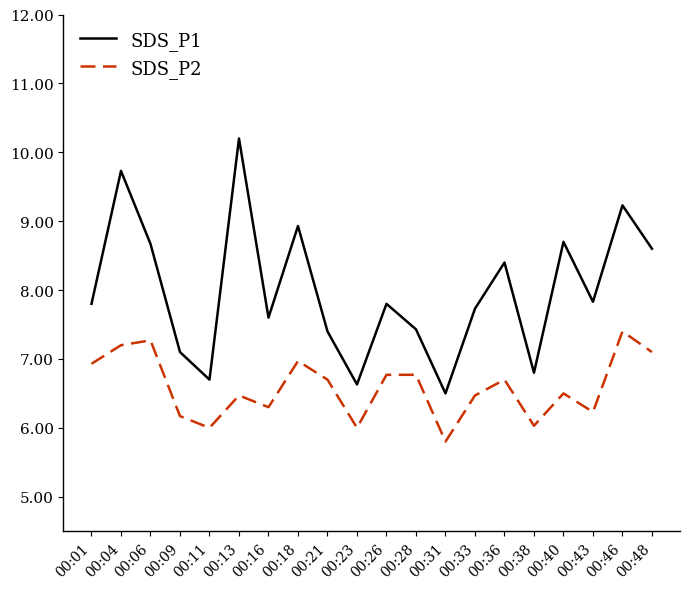

Reading right to left, what are all the values shown in this chart?

SDS_P1: 00:48=8.6	00:46=9.2	00:43=7.8	00:40=8.7	00:38=6.8	00:36=8.4	00:33=7.7	00:31=6.5	00:28=7.4	00:26=7.8	00:23=6.6	00:21=7.4	00:18=8.9	00:16=7.6	00:13=10.2	00:11=6.7	00:09=7.1	00:06=8.7	00:04=9.7	00:01=7.8
SDS_P2: 00:48=7.1	00:46=7.4	00:43=6.2	00:40=6.5	00:38=6.0	00:36=6.7	00:33=6.5	00:31=5.8	00:28=6.8	00:26=6.8	00:23=6.0	00:21=6.7	00:18=7.0	00:16=6.3	00:13=6.5	00:11=6.0	00:09=6.2	00:06=7.3	00:04=7.2	00:01=6.9